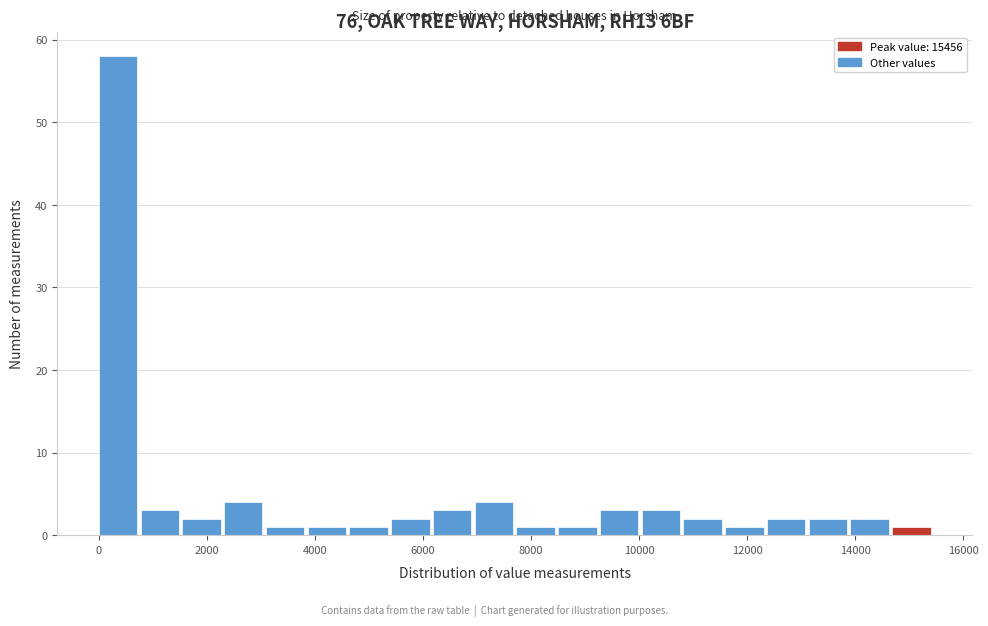

Read against the x-axis, roughly where is the centre of the tallest bar?

400